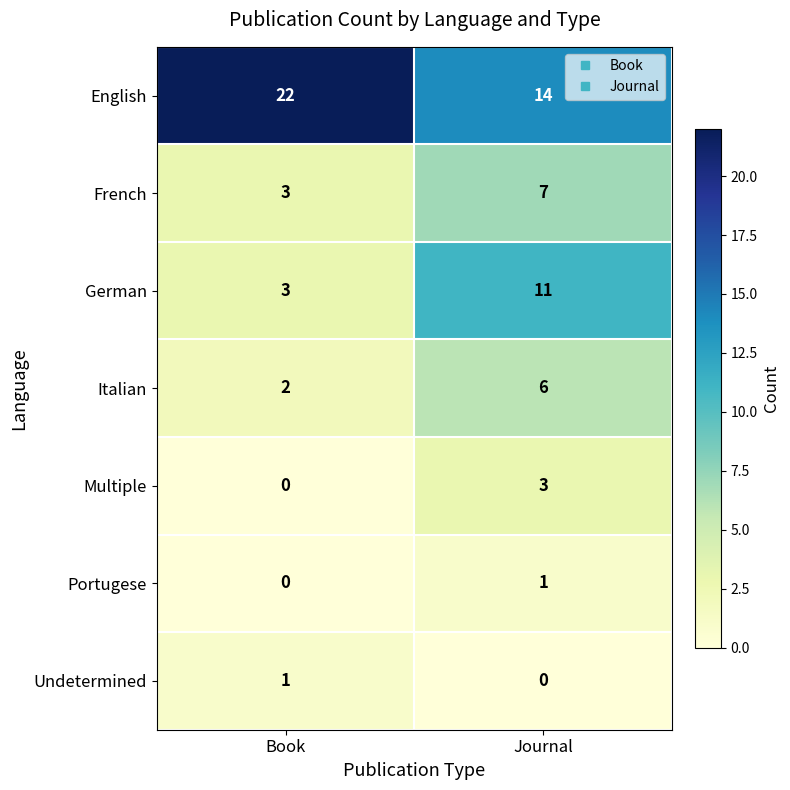

What is the difference between the maximum and minimum values in the English series?

8